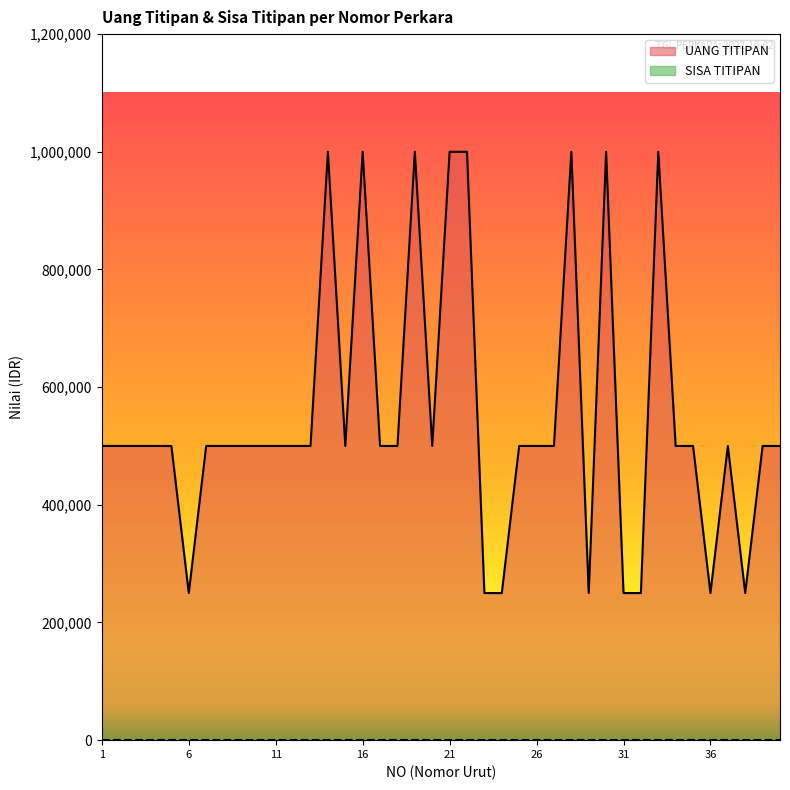

Rank the categories by value from lowest to highest.

6, 23, 24, 29, 31, 32, 36, 38, 1, 2, 3, 4, 5, 7, 8, 9, 10, 11, 12, 13, 15, 17, 18, 20, 25, 26, 27, 34, 35, 37, 39, 40, 14, 16, 19, 21, 22, 28, 30, 33